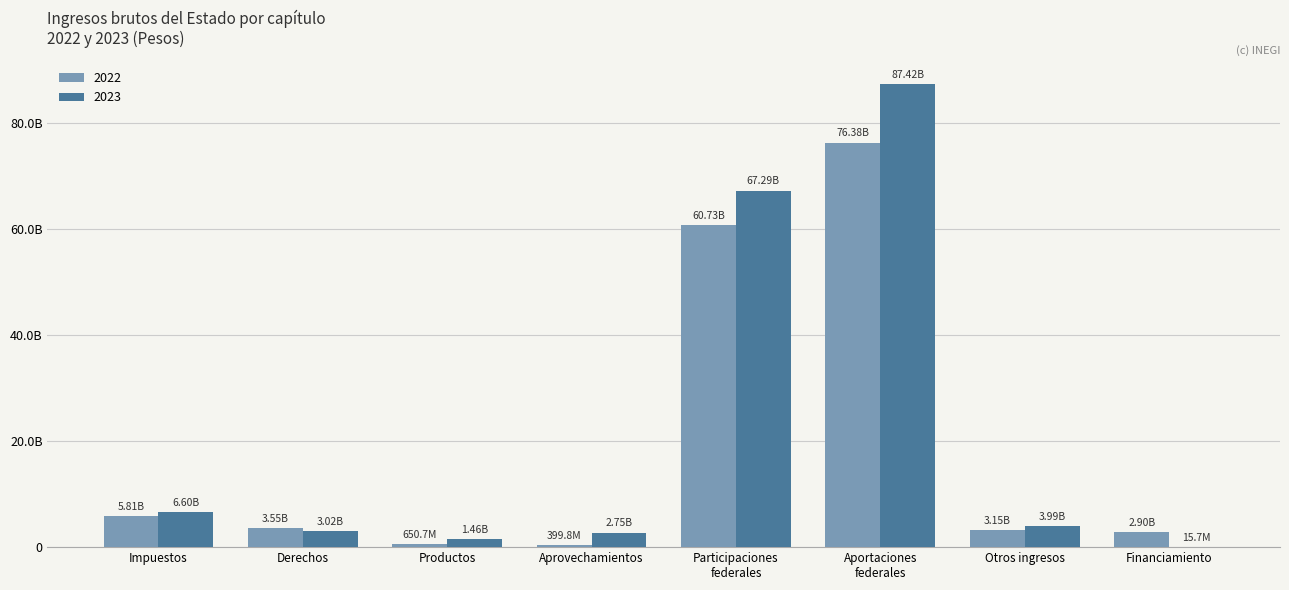

Are the bars grouped side by side (vs. stacked)?

Yes